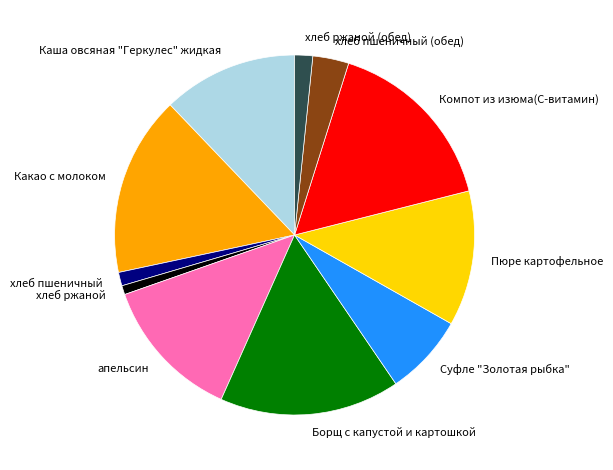

What is the ratio of the value at хлеб ржаной (обед) to the value at хлеб пшеничный (обед)?

0.5